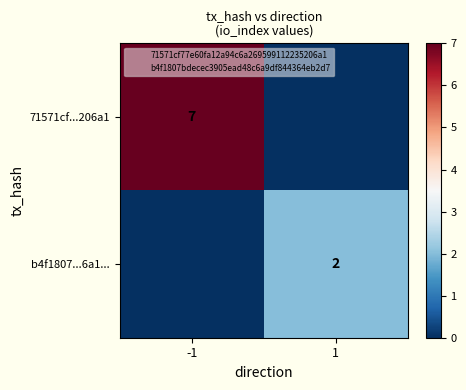

Which series has the widest spread of values?

71571cf...206a1